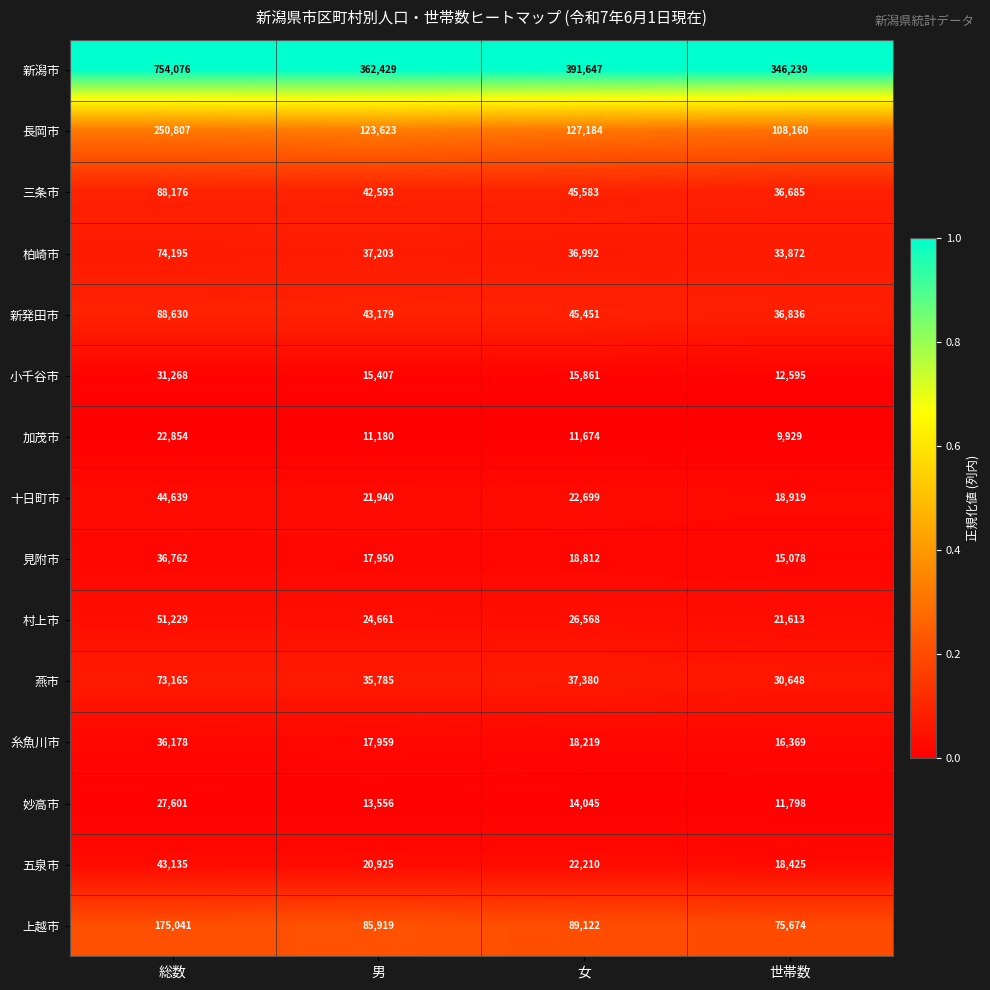

Is it true that 十日町市 equals 44639 at 総数?

True